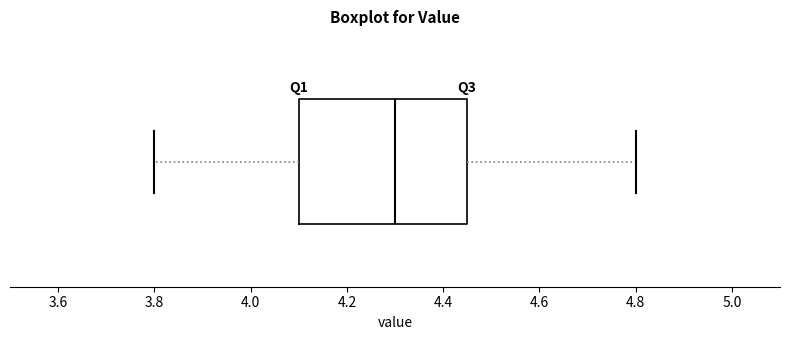

Where is the left edge of the box on the x-axis? The values are not printed on the chart, so give them approximately, as read against the axis.

4.10